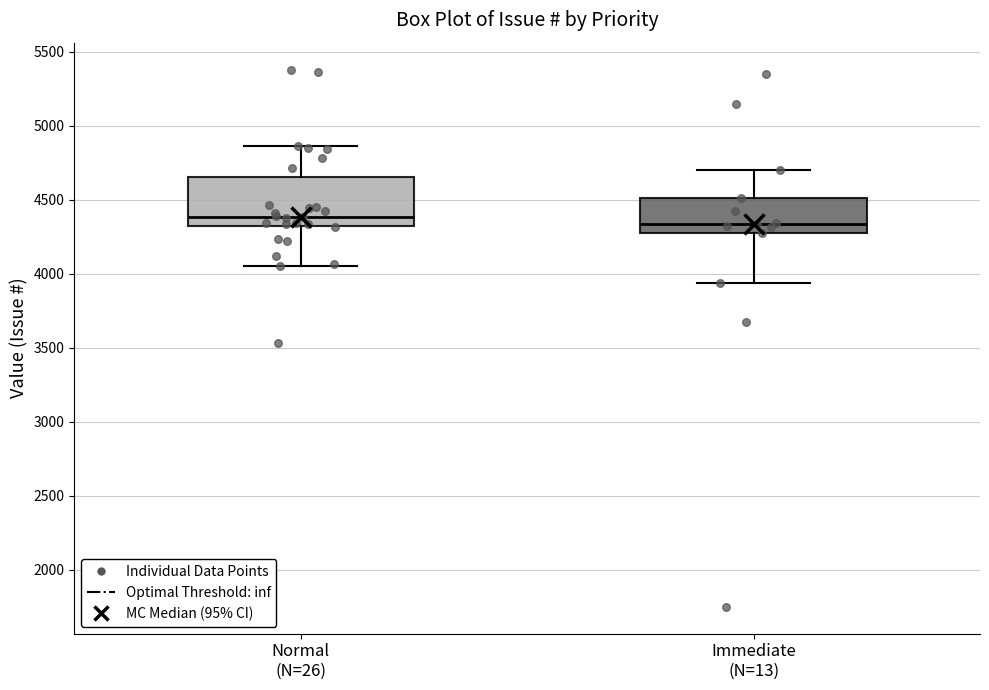

Which box is the tallest, from its lower edge to its upper edge?

Normal (N=26)